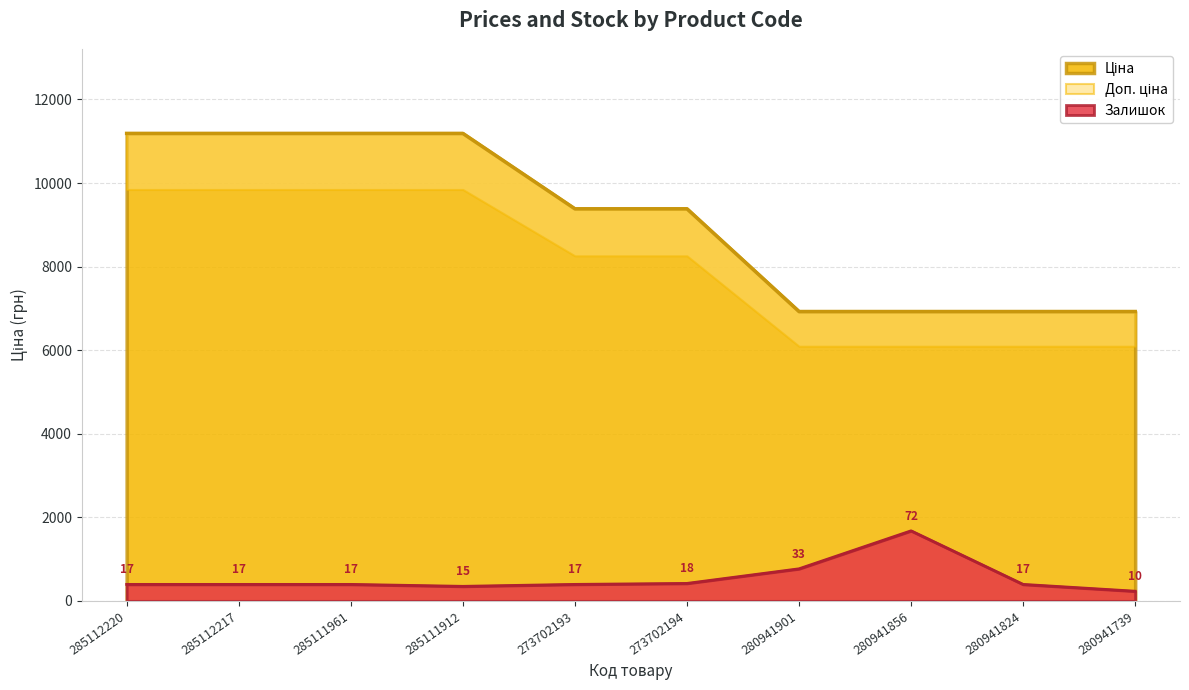

True or false: Ціна and Залишок intersect in this chart.

False